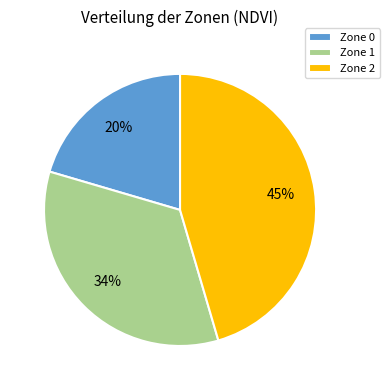

True or false: Zone 2 accounts for 45% of the total.

True